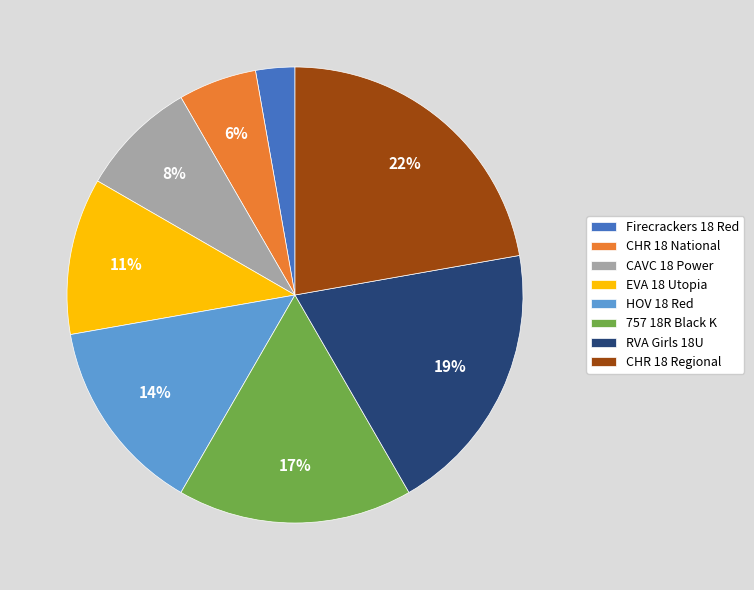

Is there a majority slice in this chart?

No